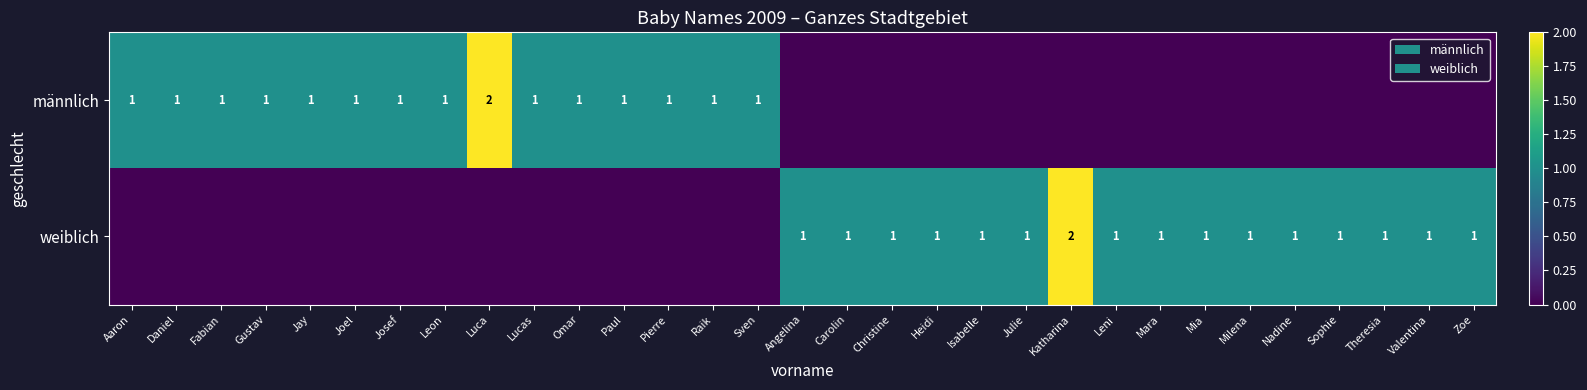

What is the difference between the highest and lowest values at Leni?

1